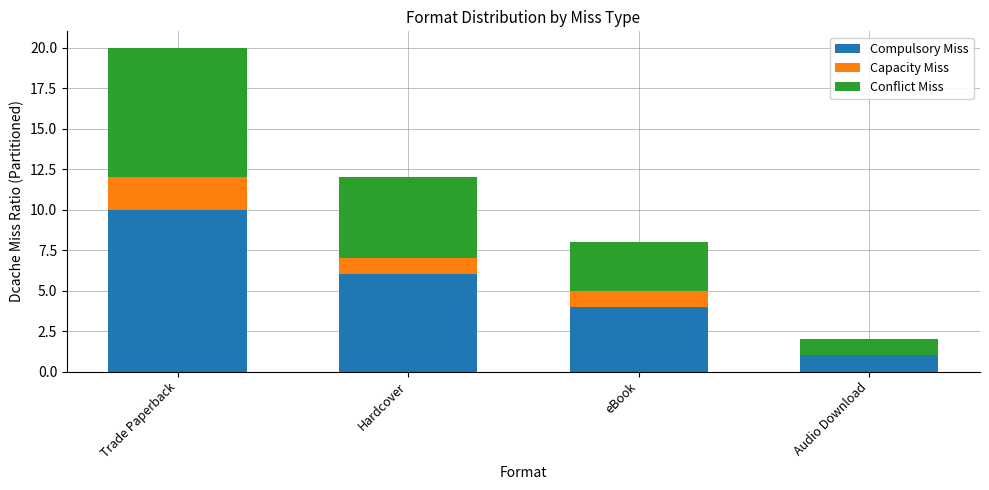

True or false: Compulsory Miss has a value of 10 at Trade Paperback.

True